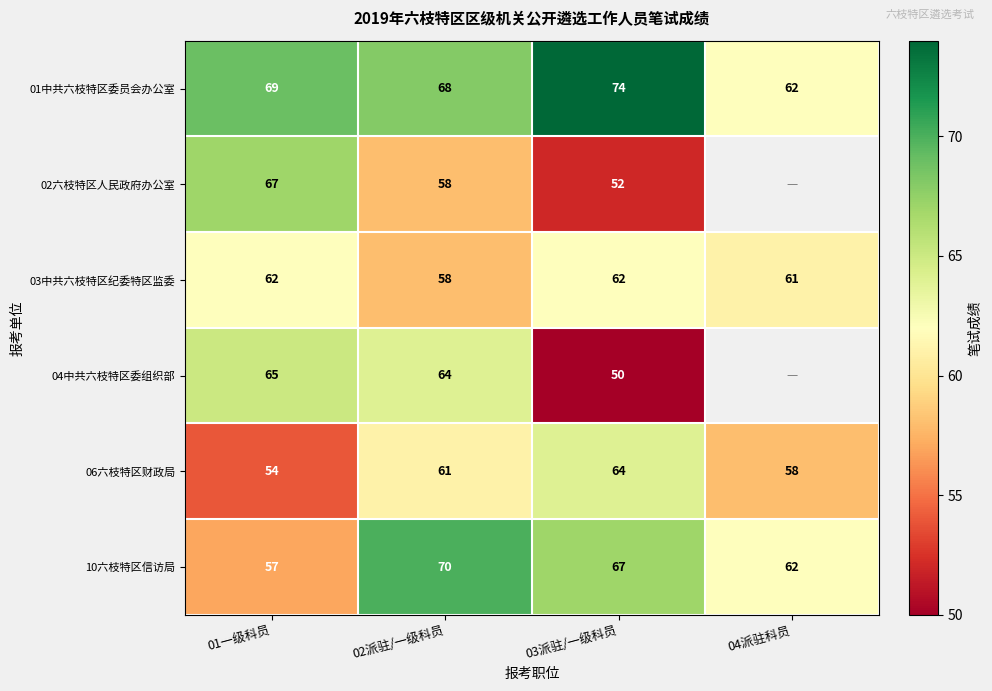

At 01一级科员, list the series in order from largest to smallest.

01中共六枝特区委员会办公室, 02六枝特区人民政府办公室, 04中共六枝特区委组织部, 03中共六枝特区纪委特区监委, 10六枝特区信访局, 06六枝特区财政局